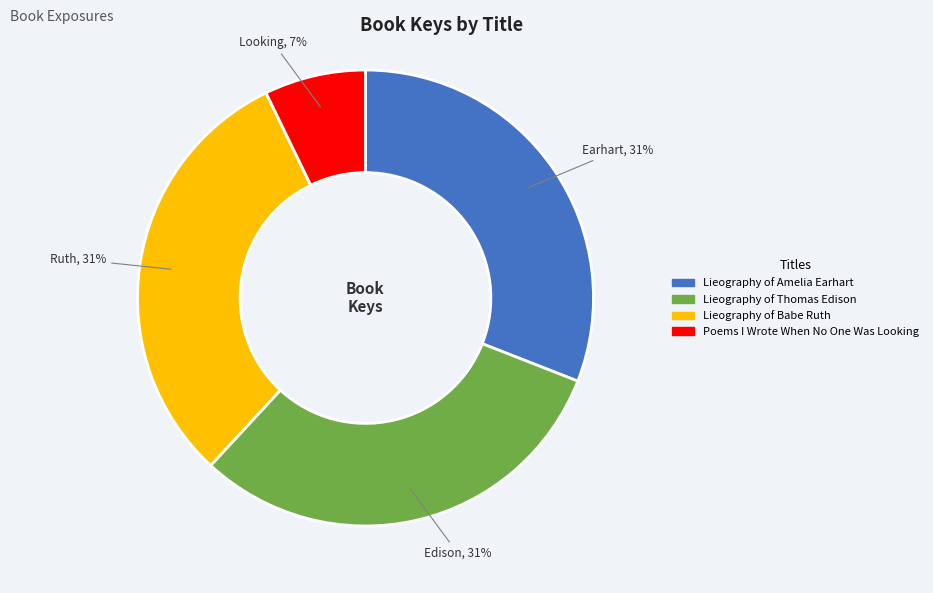

To the nearest percent, what portion does Lieography of Thomas Edison represent?

31%